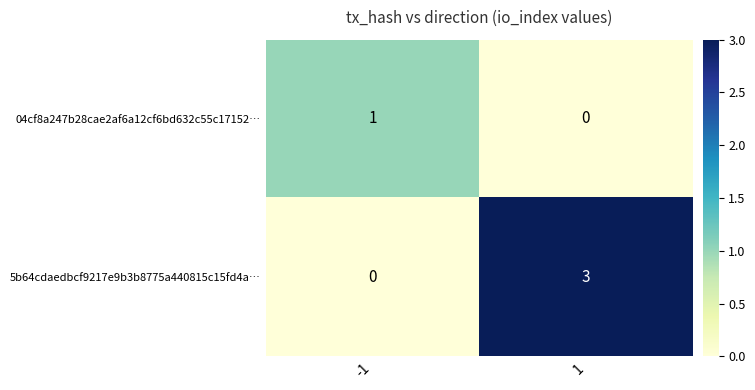

What is the sum of all 5b64cdaedbcf9217e9b3b8775a440815c15fd4a… values?

3